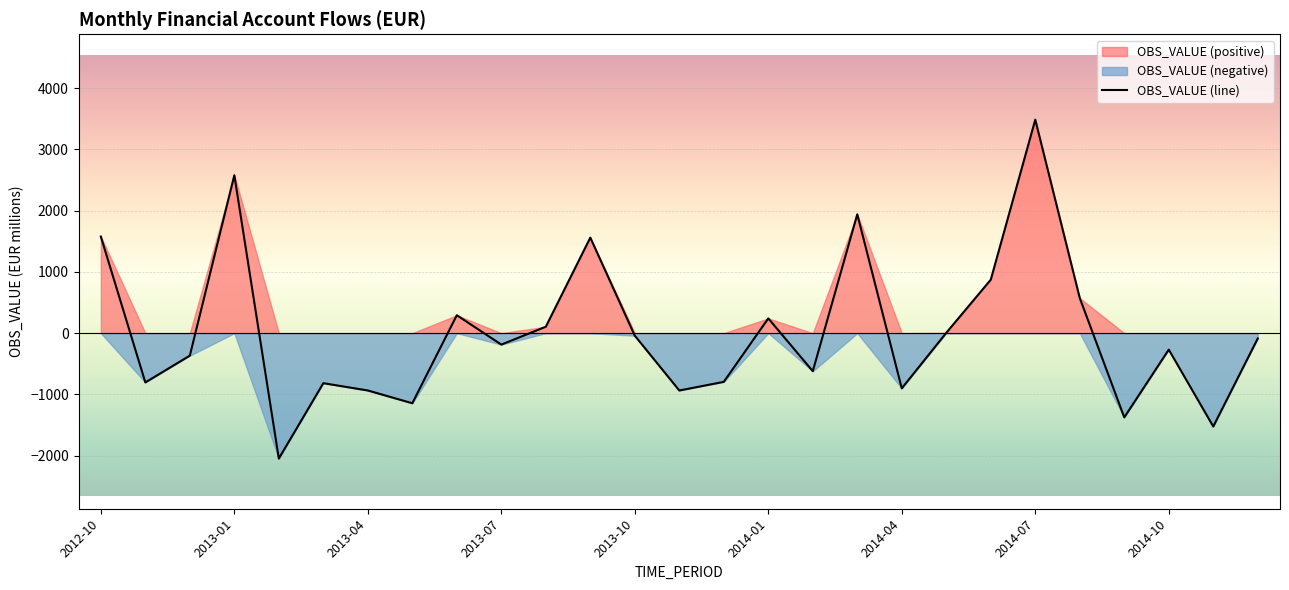

Reading left to right, what are all the values shown in this chart?

1576.5	-804.3	-367.1	2576.9	-2047.1	-816.5	-935.9	-1144.2	292.3	-187.1	104.6	1559.0	-41.5	-936.1	-795.1	240.6	-621.1	1939.6	-901.0	5.1	872.5	3484.1	572.6	-1374.7	-269.0	-1523.6	-86.8